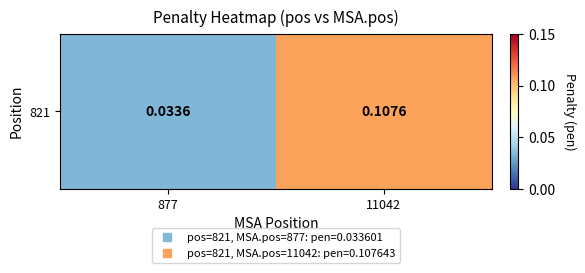

Reading right to left, transcribe all the data shown in this chart.

11042=0.1	877=0.0